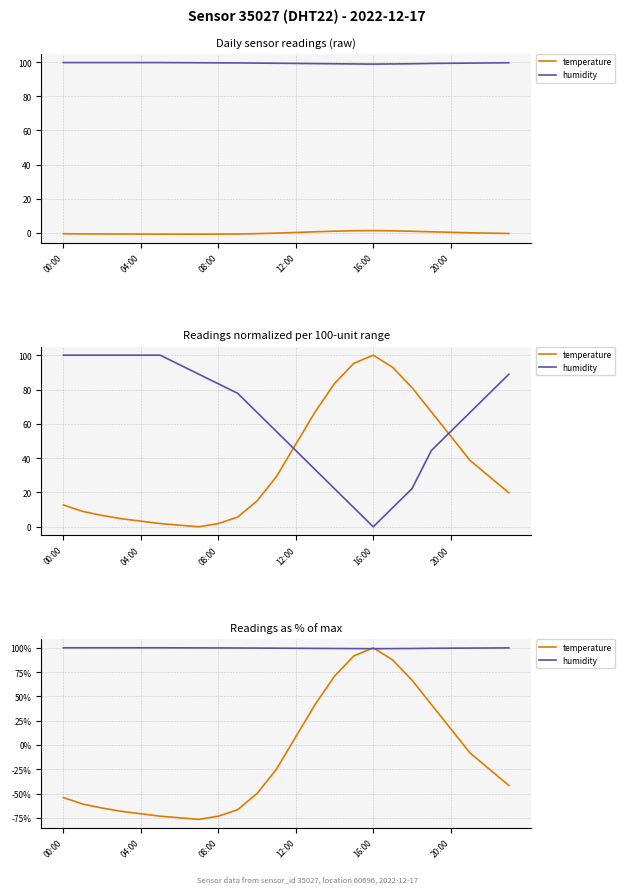

What is the value of the humidity point at the 22nd from the left?

99.7